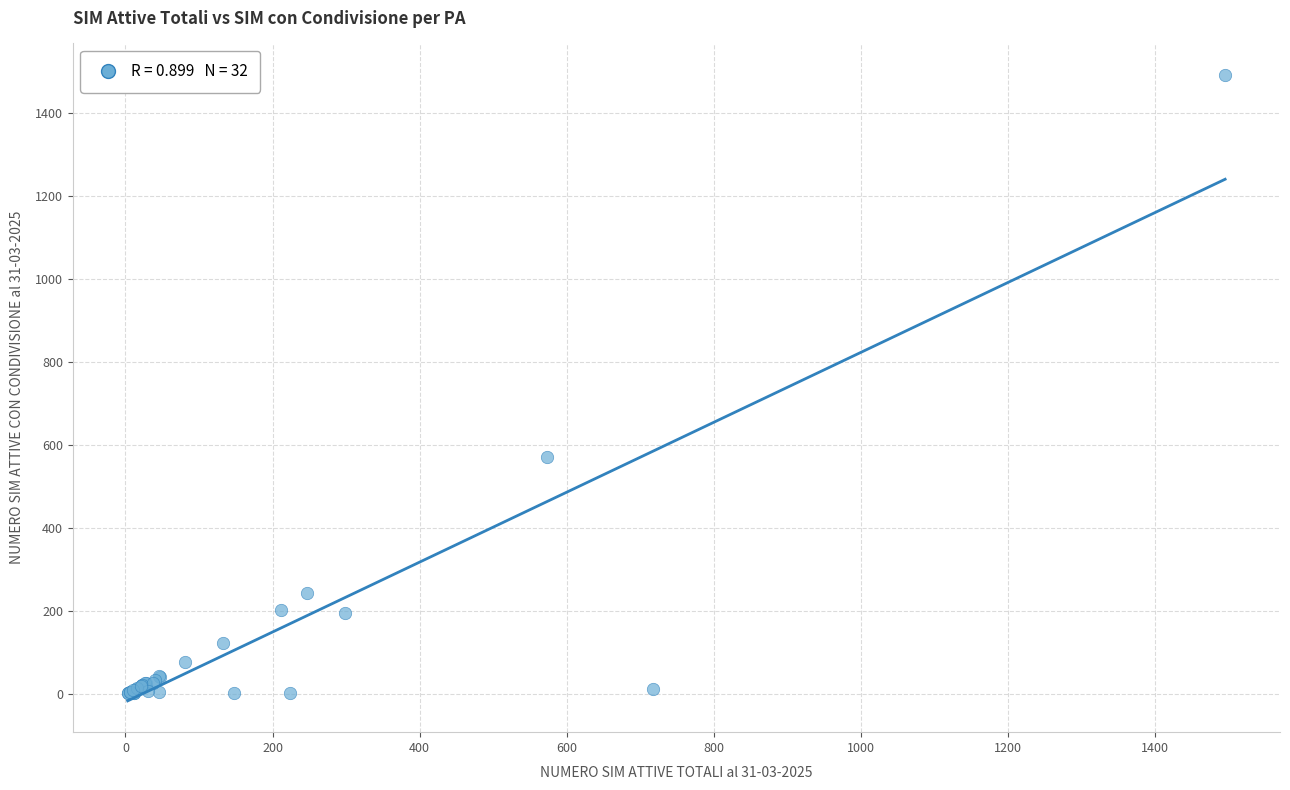

What Y value in the scatter plot is closest to 746?

570